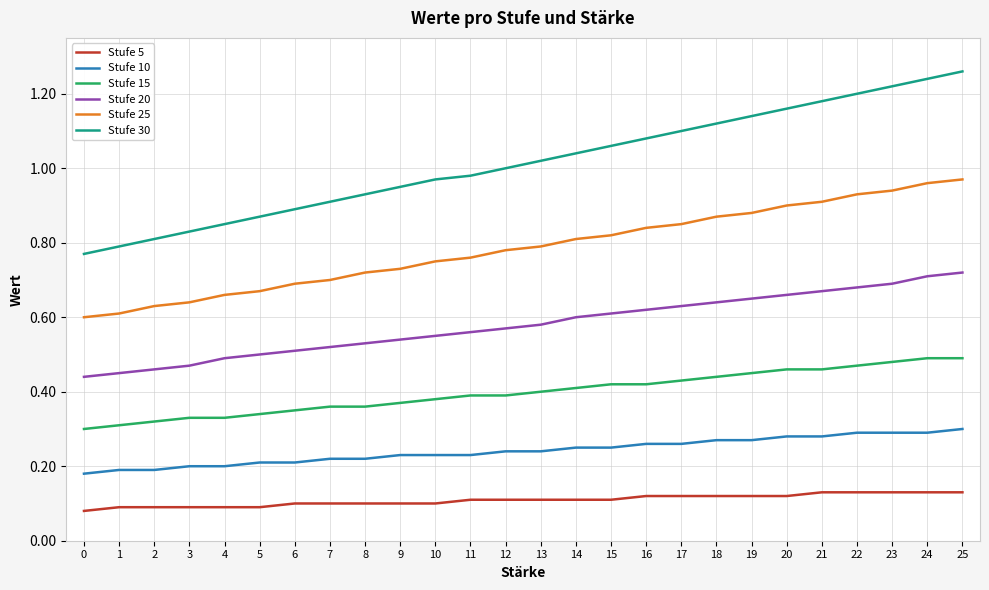

Which series has the widest spread of values?

Stufe 30